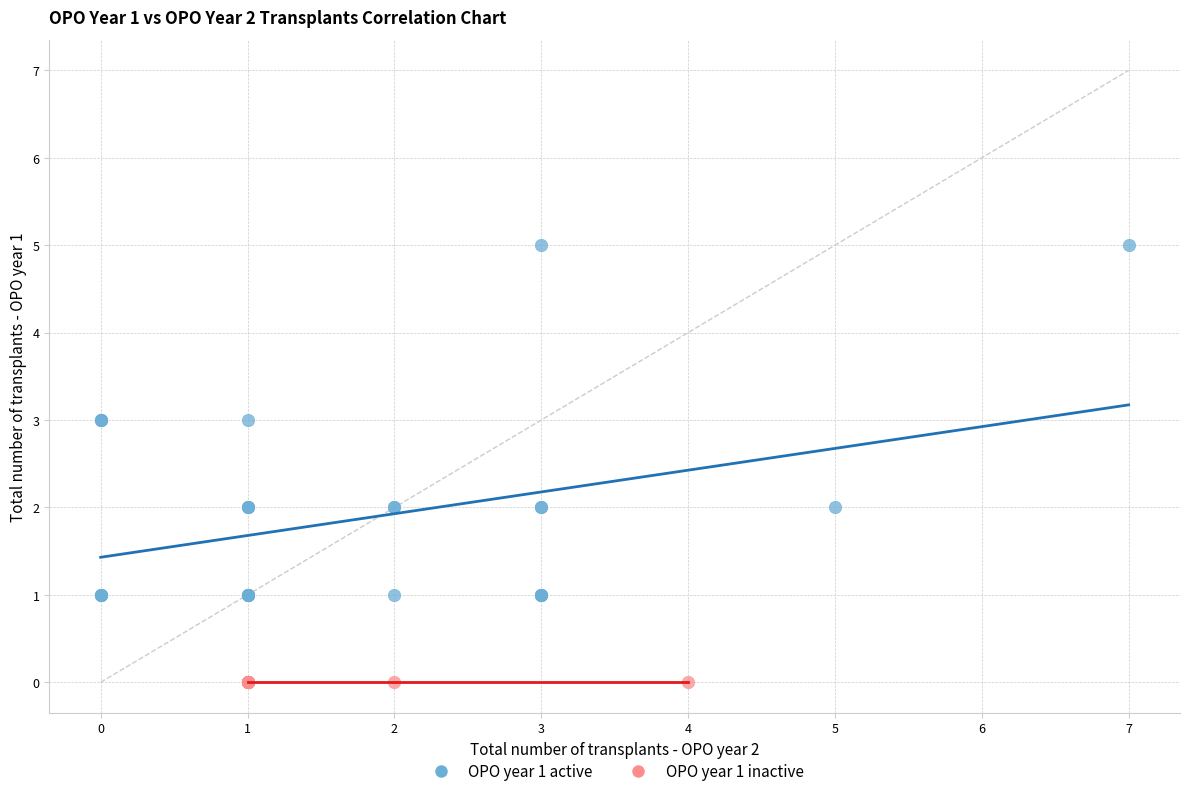

What are all the series names shown in the legend?

OPO year 1 active, OPO year 1 inactive